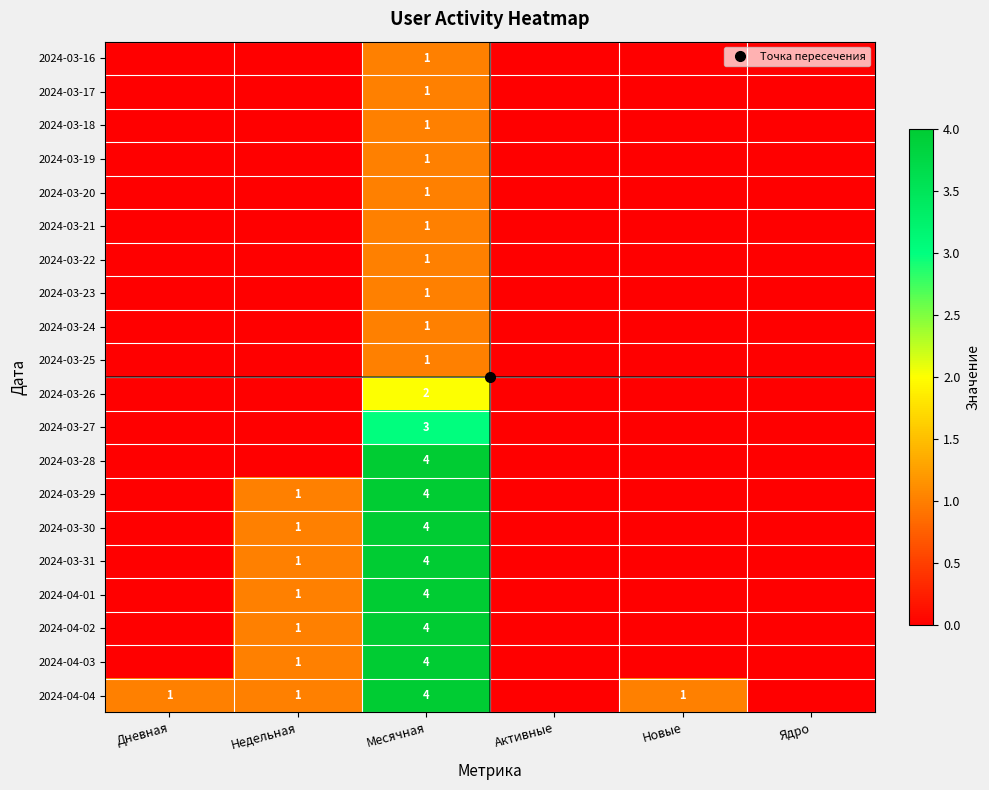

What is the maximum value for 2024-03-23?

1